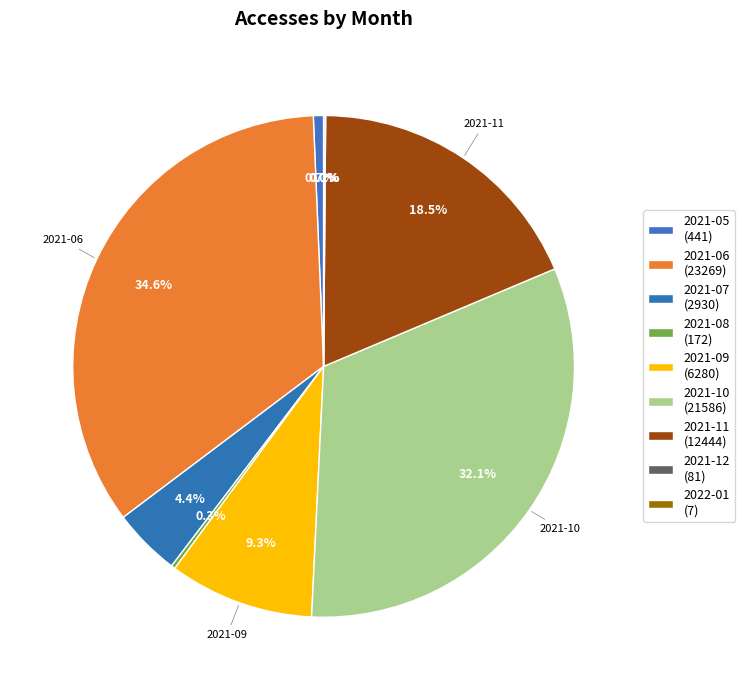

How many segments does this pie chart have?

9